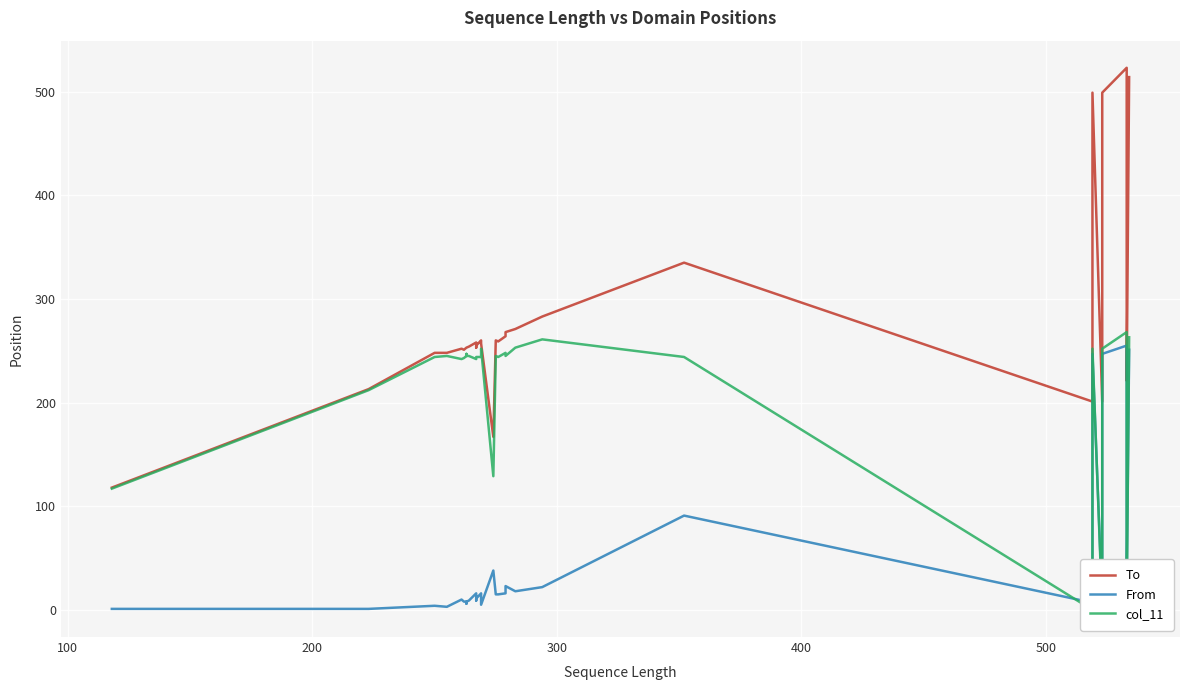

How many lines are shown in the chart?

3